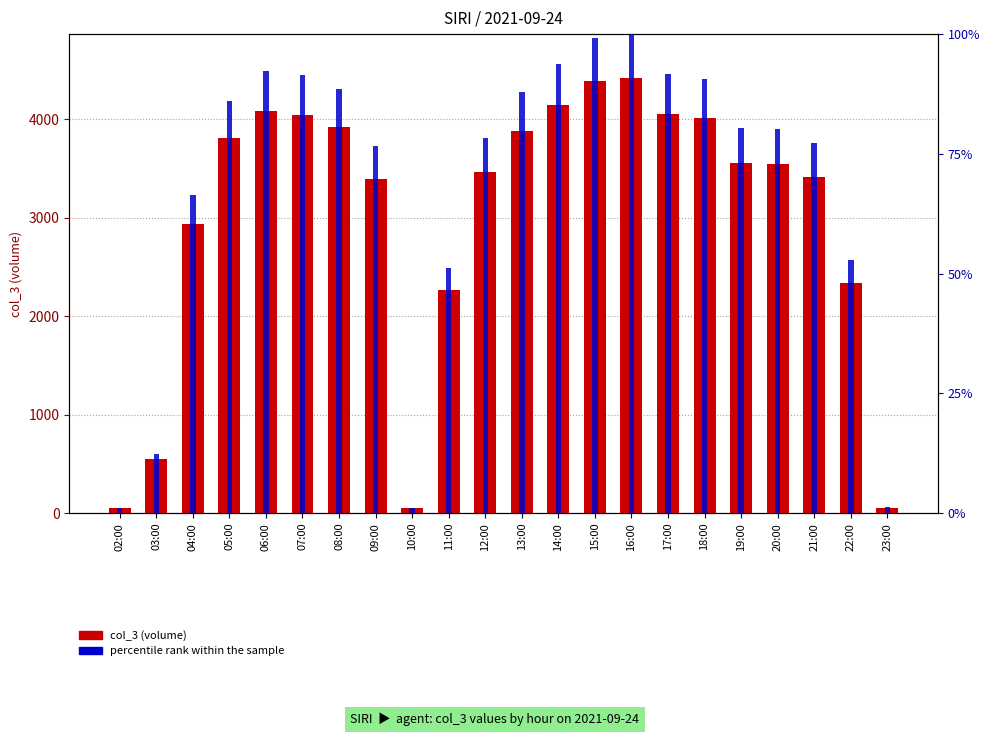

Reading left to right, list all the values displayed in this chart.

col_3: 02:00=50.0	03:00=550.0	04:00=2935.0	05:00=3807.0	06:00=4083.0	07:00=4049.0	08:00=3919.0	09:00=3391.0	10:00=49.0	11:00=2265.0	12:00=3467.0	13:00=3887.0	14:00=4151.0	15:00=4387.0	16:00=4425.0	17:00=4055.0	18:00=4014.0	19:00=3559.0	20:00=3544.0	21:00=3420.0	22:00=2339.0	23:00=55.0
percentile rank within the sample: 02:00=1.1	03:00=12.4	04:00=66.3	05:00=86.0	06:00=92.3	07:00=91.5	08:00=88.6	09:00=76.6	10:00=1.1	11:00=51.2	12:00=78.4	13:00=87.8	14:00=93.8	15:00=99.1	16:00=100.0	17:00=91.6	18:00=90.7	19:00=80.4	20:00=80.1	21:00=77.3	22:00=52.9	23:00=1.2